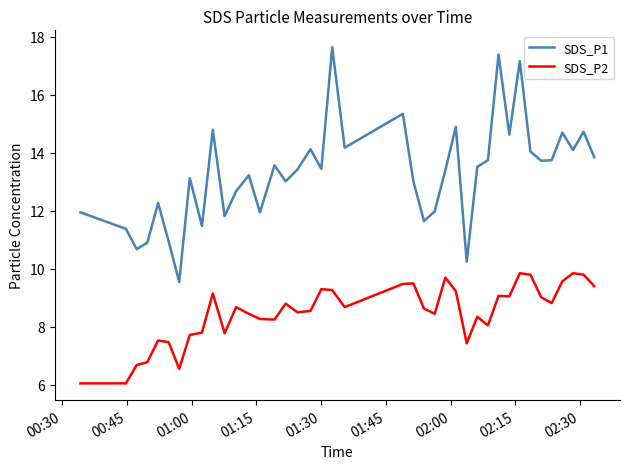

True or false: SDS_P2 and SDS_P1 intersect in this chart.

False